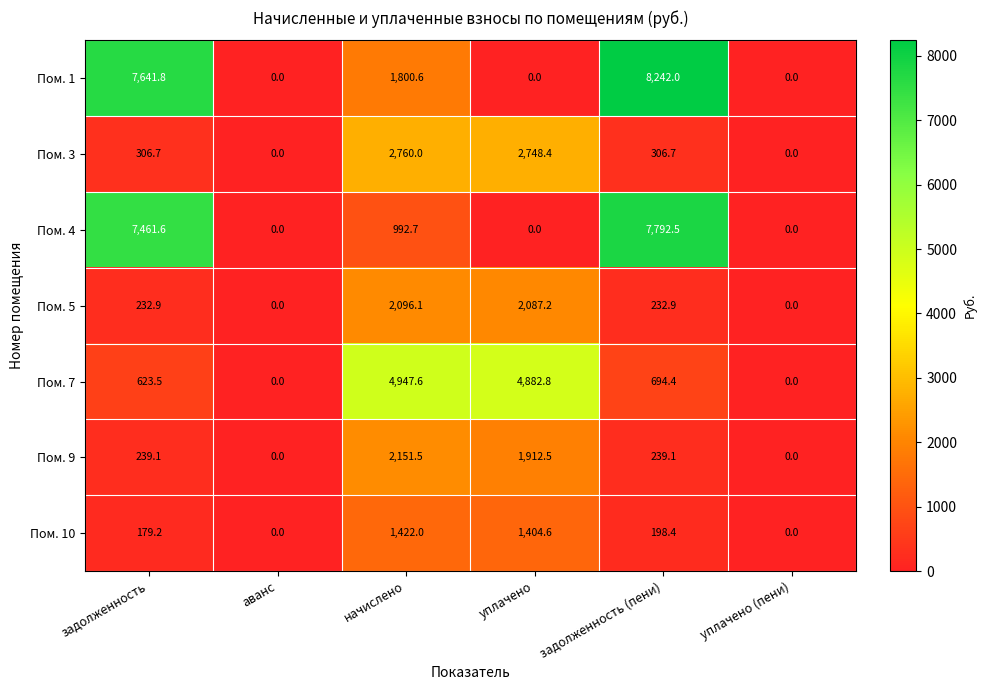

What is the difference between the highest and lowest values at задолженность?

7462.6